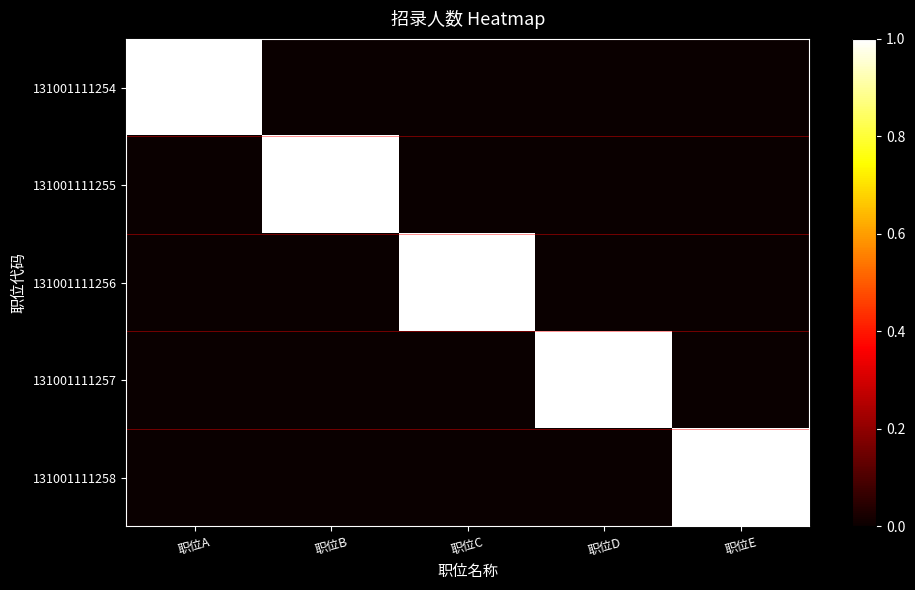

Which label corresponds to the largest value in the chart?

职位A